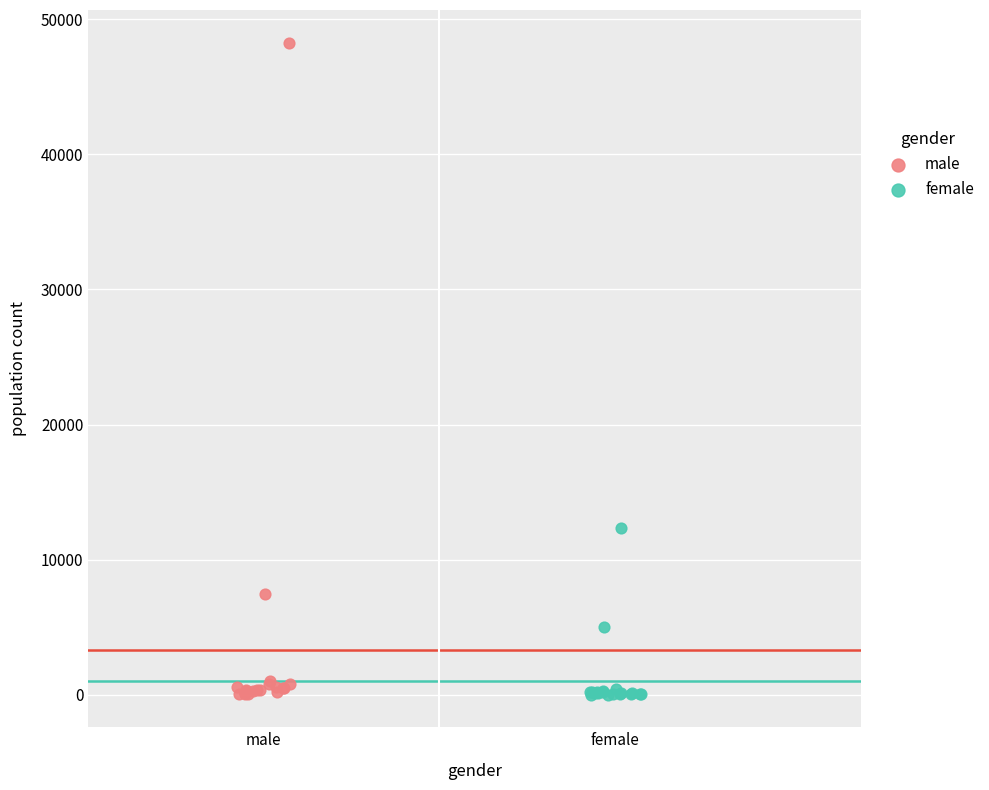

Which series has the largest Y range (max minus min)?

male